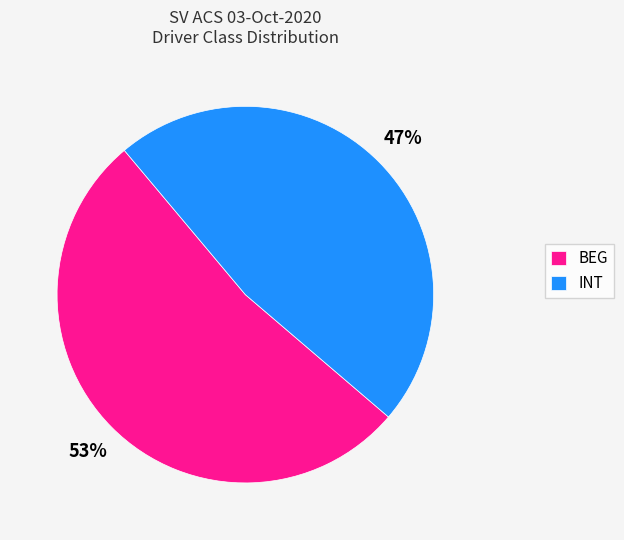

Is INT the majority of the pie?

No